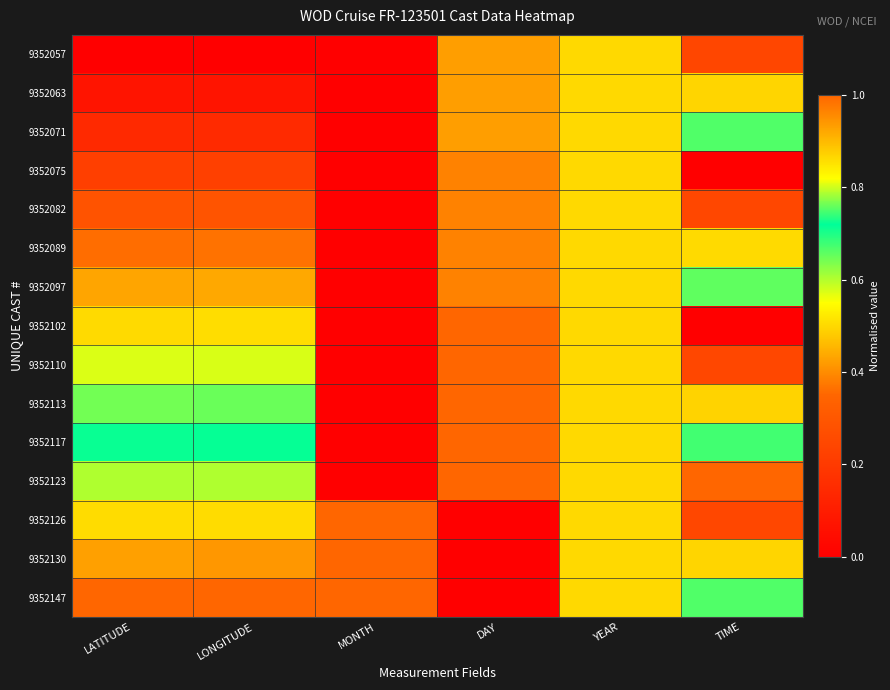

Which label corresponds to the largest value in the chart?

DAY